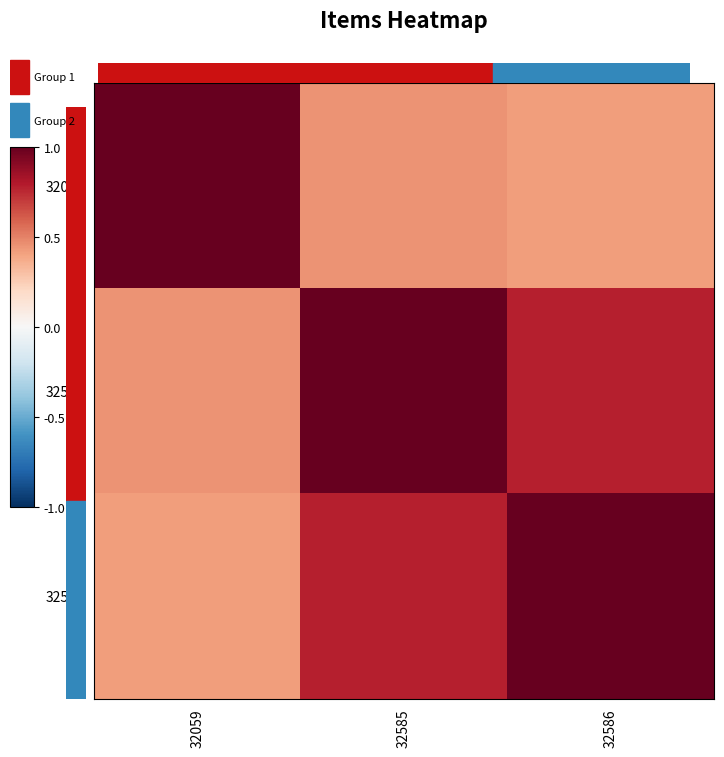

Which category has the lowest value across all series?

32586